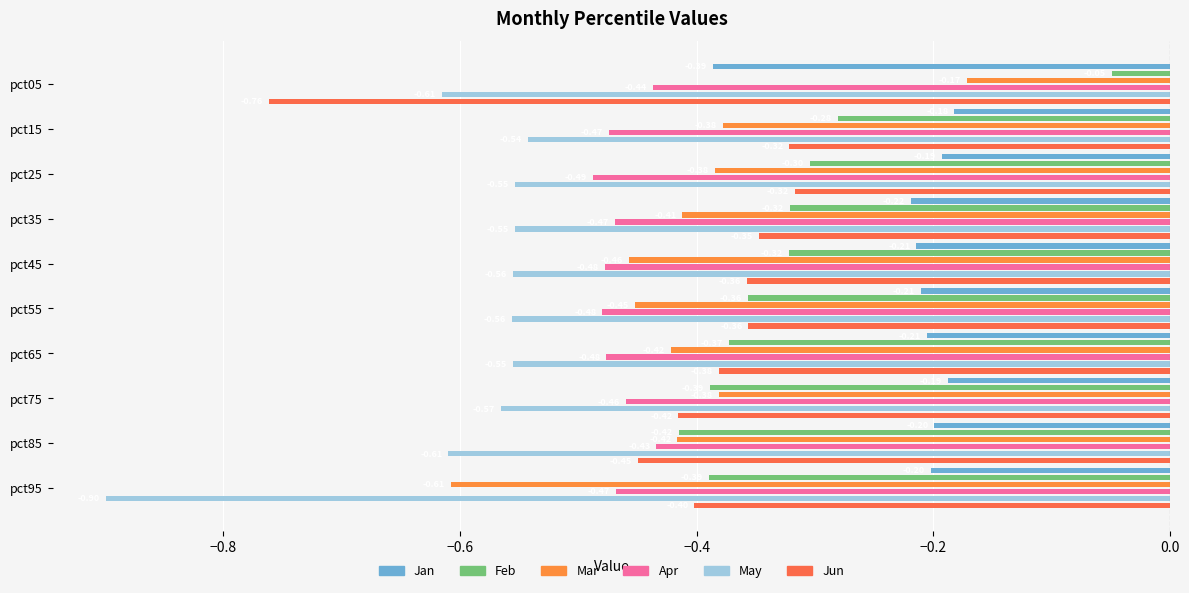

Does the chart contain any negative values?

Yes